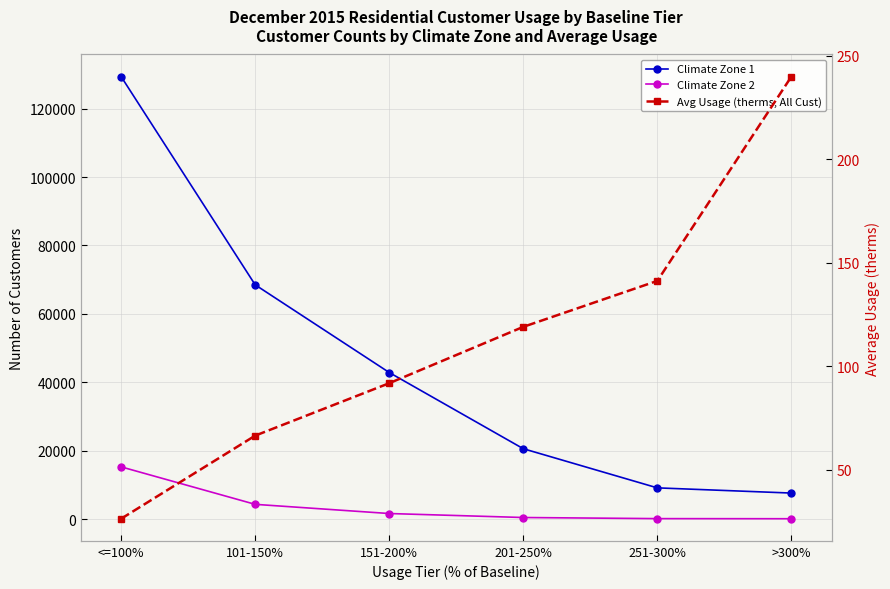

What is the difference between the maximum and second lowest values in the Climate Zone 2 series?

15130.0